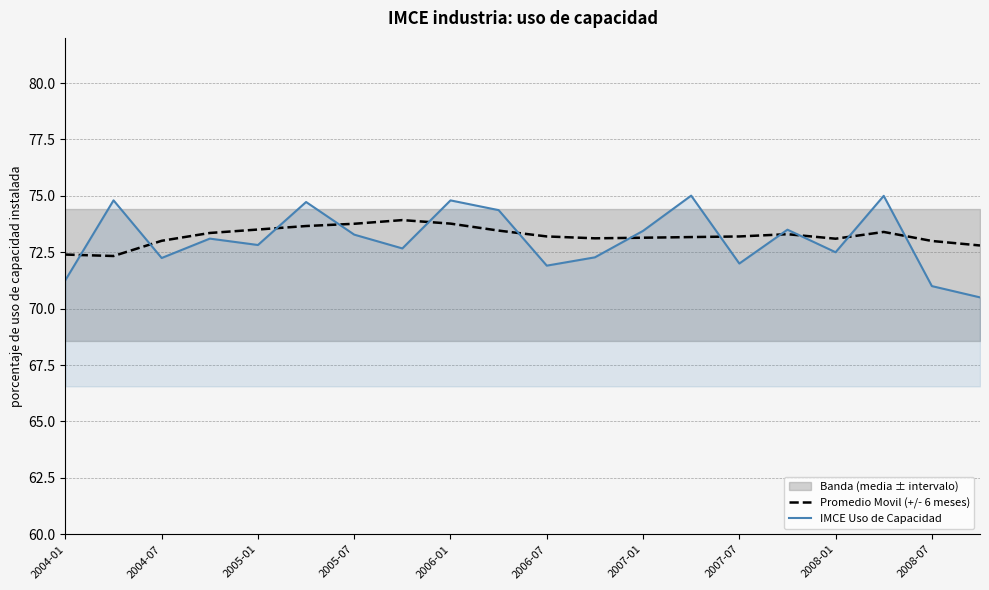

How many values in the Promedio Movil (+/- 6 meses) series exceed 73?

16